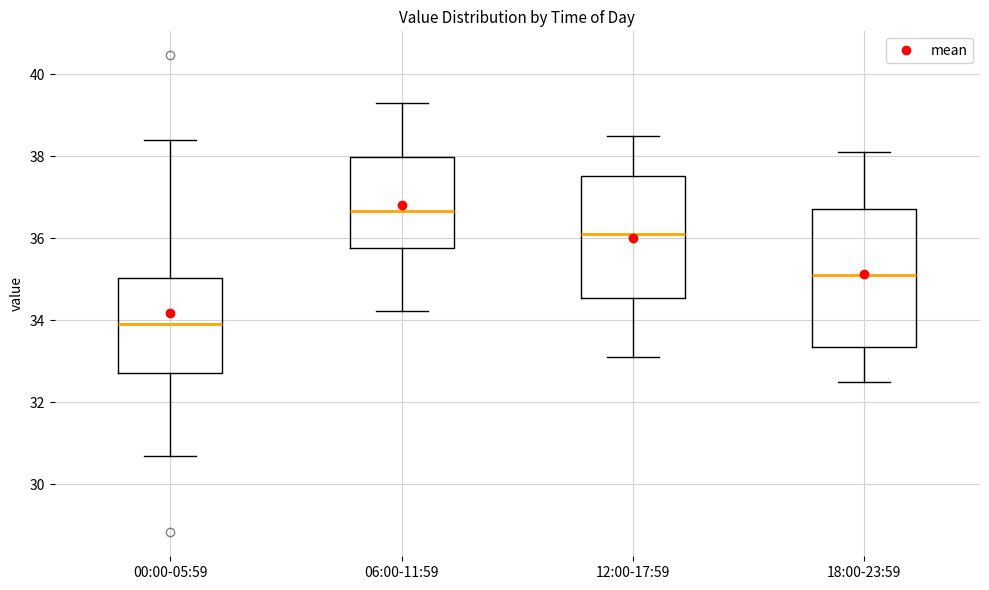

Reading left to right, transcribe this box plot: for each box, give where its median line is, the range the box spans, and where its two whiskers end, as read against the y-axis. The values are not printed on the chart, so give them approximately, as read against the axis.

00:00-05:59: median 34.0, box 32.8 to 35.0, whiskers 30.8 to 38.4
06:00-11:59: median 36.6, box 35.8 to 38.0, whiskers 34.2 to 39.4
12:00-17:59: median 36.2, box 34.6 to 37.6, whiskers 33.2 to 38.6
18:00-23:59: median 35.2, box 33.4 to 36.8, whiskers 32.6 to 38.2